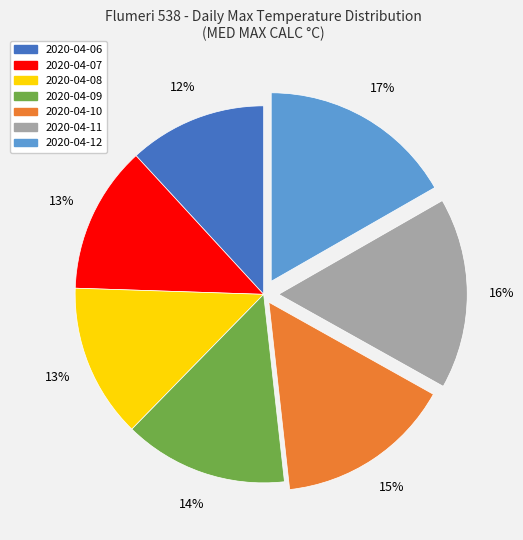

Is the sum of 2020-04-12 and 2020-04-10 greater than half?

No